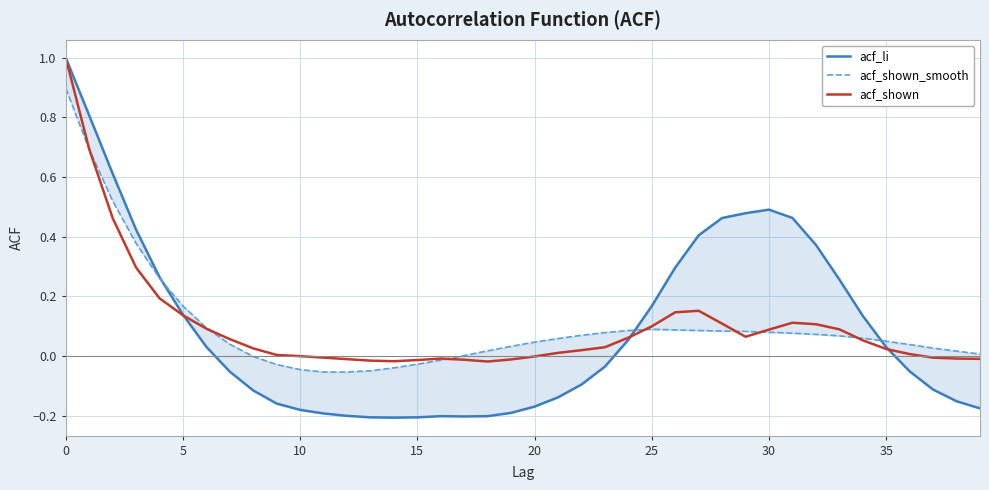

What is the average value of the acf_li series?

0.1